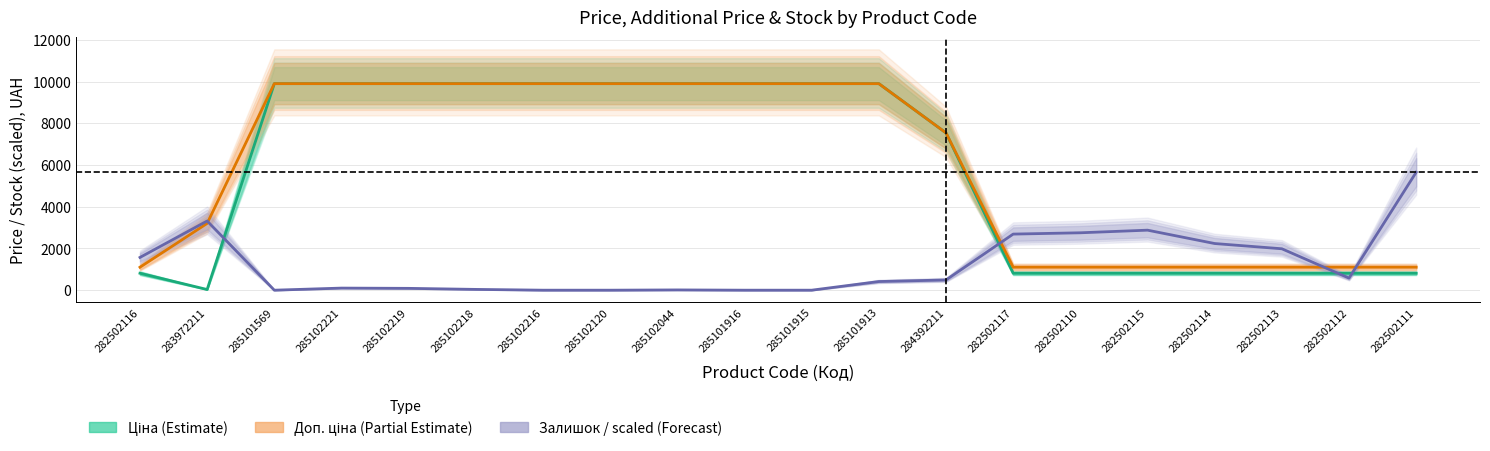

At which category is the sum across all series the highest?

285101913